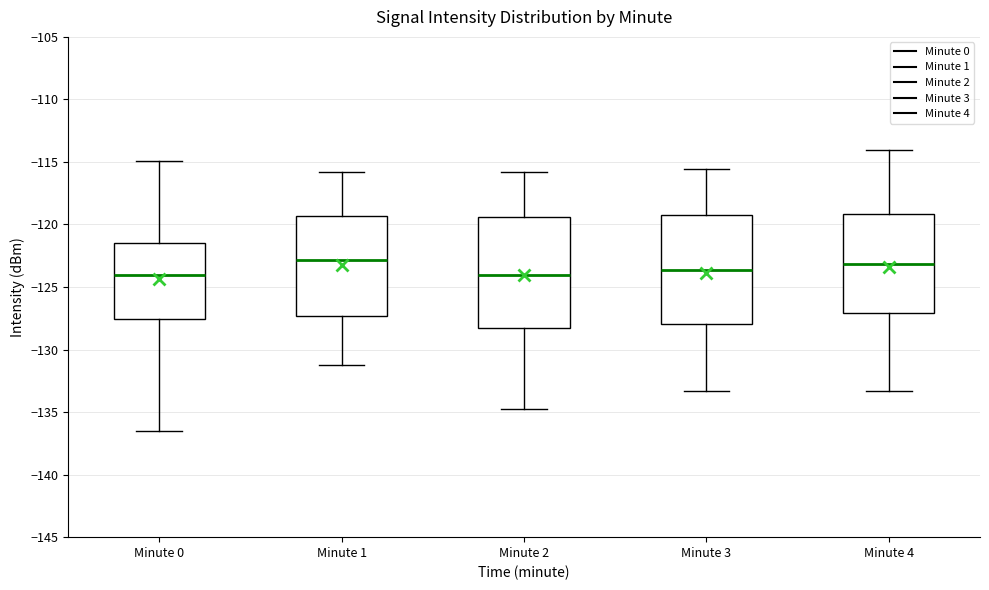

Reading left to right, transcribe this box plot: for each box, give where its median line is, the range the box spans, and where its two whiskers end, as read against the y-axis. The values are not printed on the chart, so give them approximately, as read against the axis.

Minute 0: median -124.0, box -127.5 to -121.5, whiskers -136.5 to -115.0
Minute 1: median -123.0, box -127.5 to -119.5, whiskers -131.0 to -116.0
Minute 2: median -124.0, box -128.5 to -119.5, whiskers -135.0 to -116.0
Minute 3: median -123.5, box -128.0 to -119.5, whiskers -133.5 to -115.5
Minute 4: median -123.0, box -127.0 to -119.0, whiskers -133.5 to -114.0